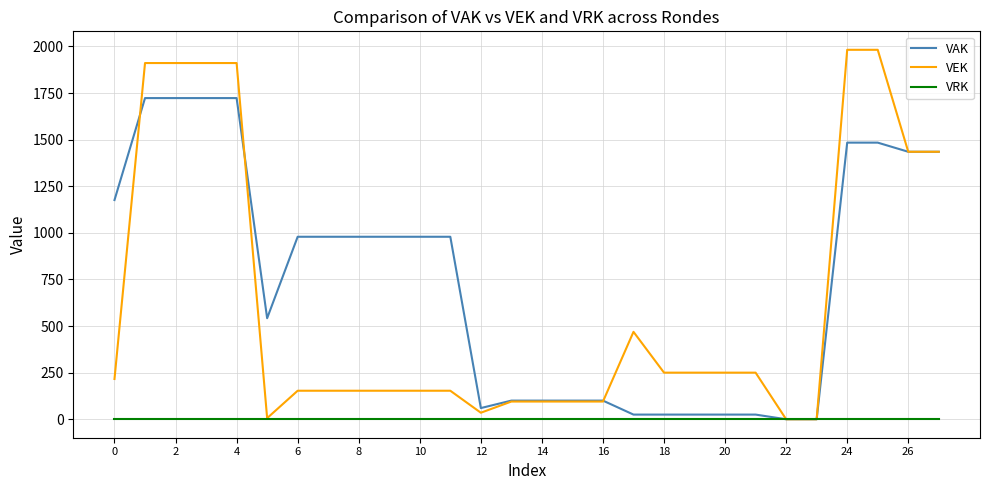

Rank the series by their maximum value, from highest to lowest.

VEK, VAK, VRK